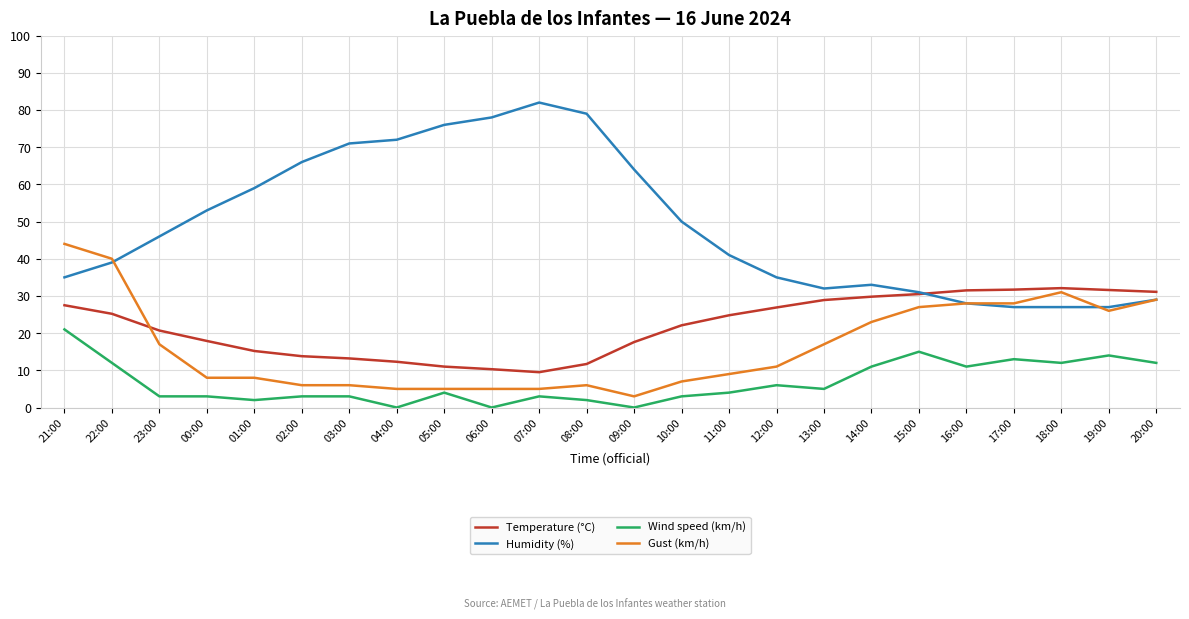

Is this an area chart (filled region under the line)?

No